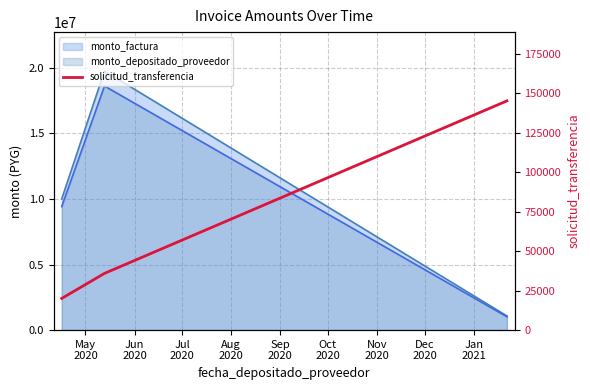

What is the minimum value shown in the chart?

20061